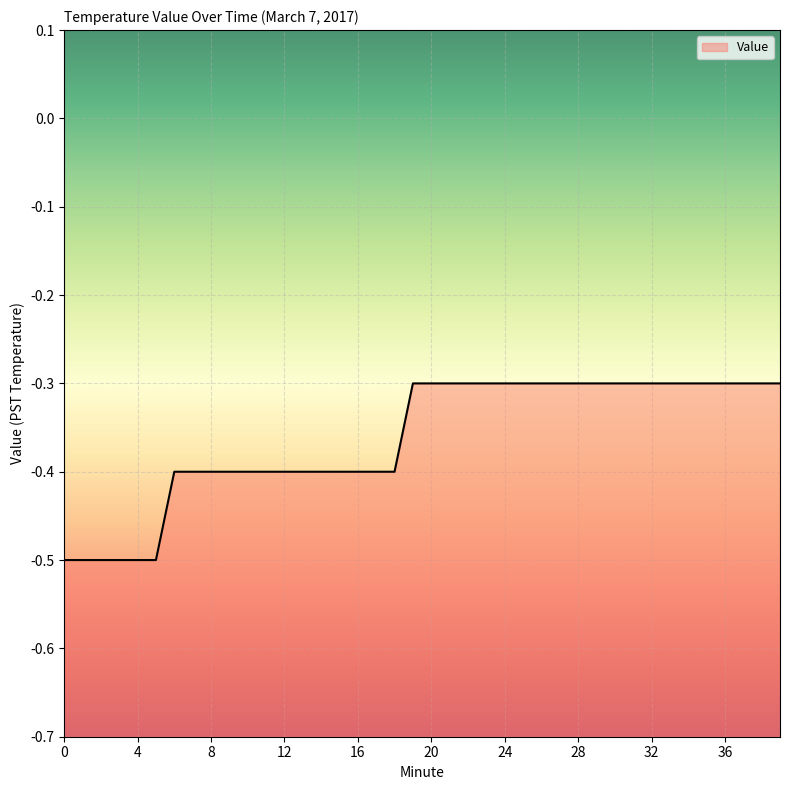

True or false: the data shows -0.4 at 13.

True